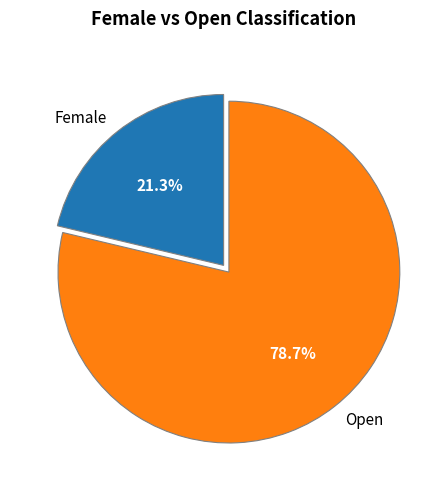

To the nearest percent, what is the combined percentage of Open and Female?

100%